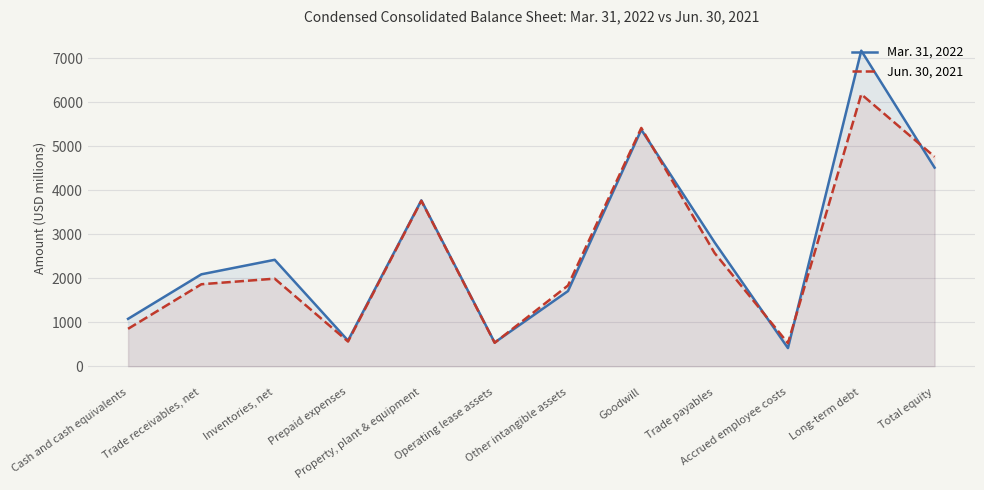

At which label does Mar. 31, 2022 reach its minimum?

Accrued employee costs